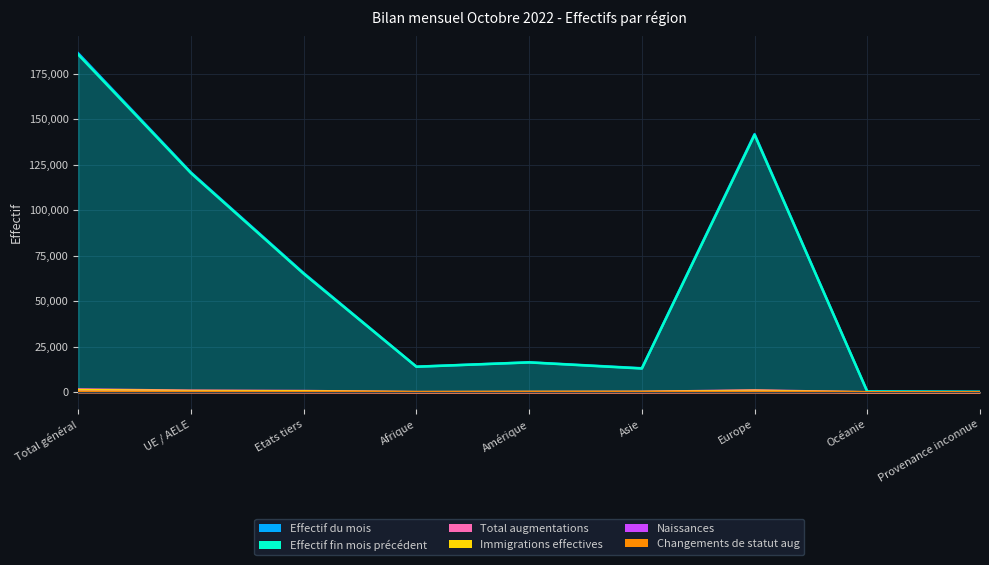

At which category is the sum across all series the highest?

Total général